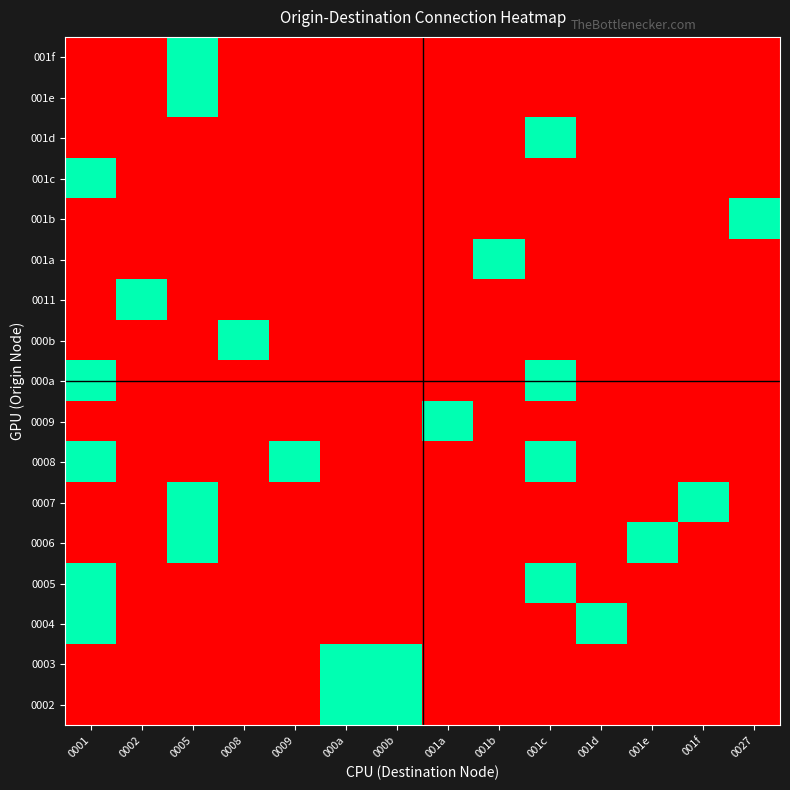

Reading left to right, transcribe all the data shown in this chart.

0002: 0001=0	0002=0	0005=0	0008=0	0009=0	000a=1	000b=1	001a=0	001b=0	001c=0	001d=0	001e=0	001f=0	0027=0
0003: 0001=0	0002=0	0005=0	0008=0	0009=0	000a=1	000b=1	001a=0	001b=0	001c=0	001d=0	001e=0	001f=0	0027=0
0004: 0001=1	0002=0	0005=0	0008=0	0009=0	000a=0	000b=0	001a=0	001b=0	001c=0	001d=1	001e=0	001f=0	0027=0
0005: 0001=1	0002=0	0005=0	0008=0	0009=0	000a=0	000b=0	001a=0	001b=0	001c=1	001d=0	001e=0	001f=0	0027=0
0006: 0001=0	0002=0	0005=1	0008=0	0009=0	000a=0	000b=0	001a=0	001b=0	001c=0	001d=0	001e=1	001f=0	0027=0
0007: 0001=0	0002=0	0005=1	0008=0	0009=0	000a=0	000b=0	001a=0	001b=0	001c=0	001d=0	001e=0	001f=1	0027=0
0008: 0001=1	0002=0	0005=0	0008=0	0009=1	000a=0	000b=0	001a=0	001b=0	001c=1	001d=0	001e=0	001f=0	0027=0
0009: 0001=0	0002=0	0005=0	0008=0	0009=0	000a=0	000b=0	001a=1	001b=0	001c=0	001d=0	001e=0	001f=0	0027=0
000a: 0001=1	0002=0	0005=0	0008=0	0009=0	000a=0	000b=0	001a=0	001b=0	001c=1	001d=0	001e=0	001f=0	0027=0
000b: 0001=0	0002=0	0005=0	0008=1	0009=0	000a=0	000b=0	001a=0	001b=0	001c=0	001d=0	001e=0	001f=0	0027=0
0011: 0001=0	0002=1	0005=0	0008=0	0009=0	000a=0	000b=0	001a=0	001b=0	001c=0	001d=0	001e=0	001f=0	0027=0
001a: 0001=0	0002=0	0005=0	0008=0	0009=0	000a=0	000b=0	001a=0	001b=1	001c=0	001d=0	001e=0	001f=0	0027=0
001b: 0001=0	0002=0	0005=0	0008=0	0009=0	000a=0	000b=0	001a=0	001b=0	001c=0	001d=0	001e=0	001f=0	0027=1
001c: 0001=1	0002=0	0005=0	0008=0	0009=0	000a=0	000b=0	001a=0	001b=0	001c=0	001d=0	001e=0	001f=0	0027=0
001d: 0001=0	0002=0	0005=0	0008=0	0009=0	000a=0	000b=0	001a=0	001b=0	001c=1	001d=0	001e=0	001f=0	0027=0
001e: 0001=0	0002=0	0005=1	0008=0	0009=0	000a=0	000b=0	001a=0	001b=0	001c=0	001d=0	001e=0	001f=0	0027=0
001f: 0001=0	0002=0	0005=1	0008=0	0009=0	000a=0	000b=0	001a=0	001b=0	001c=0	001d=0	001e=0	001f=0	0027=0